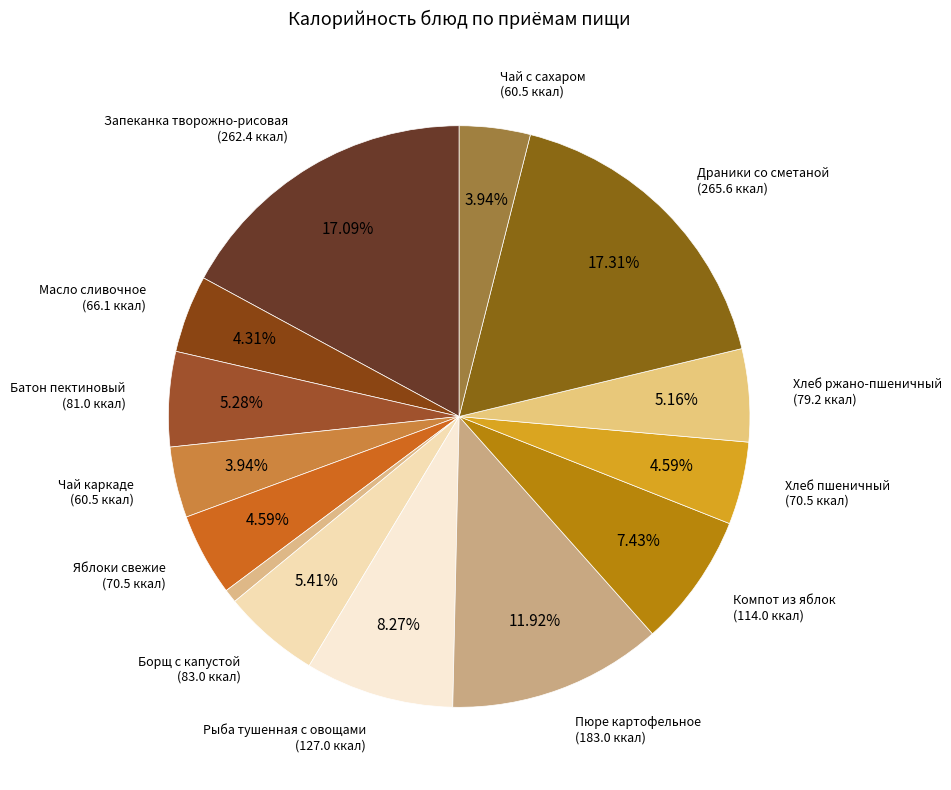

Count the number of slices in the pie.

14